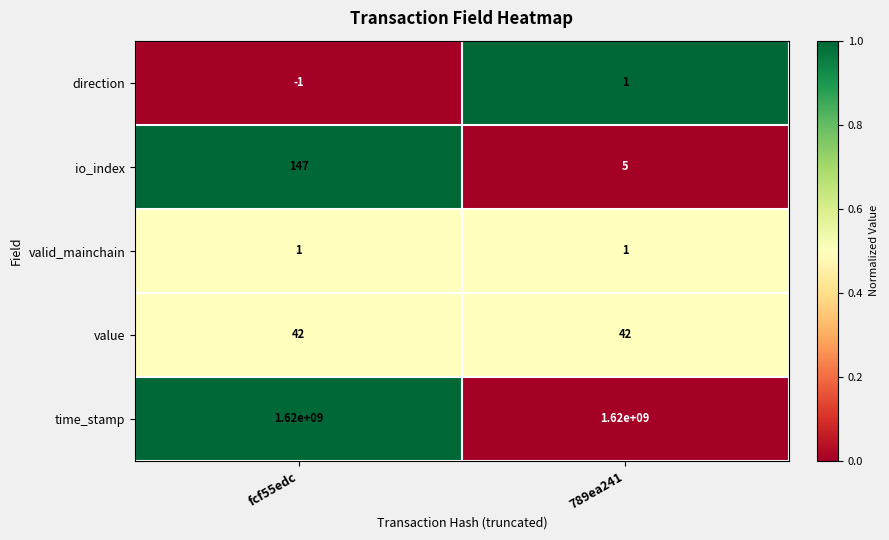

Reading left to right, list all the values displayed in this chart.

direction: -1	1
io_index: 147	5
valid_mainchain: 1	1
value: 42	42
time_stamp: 1620000000	1620000000